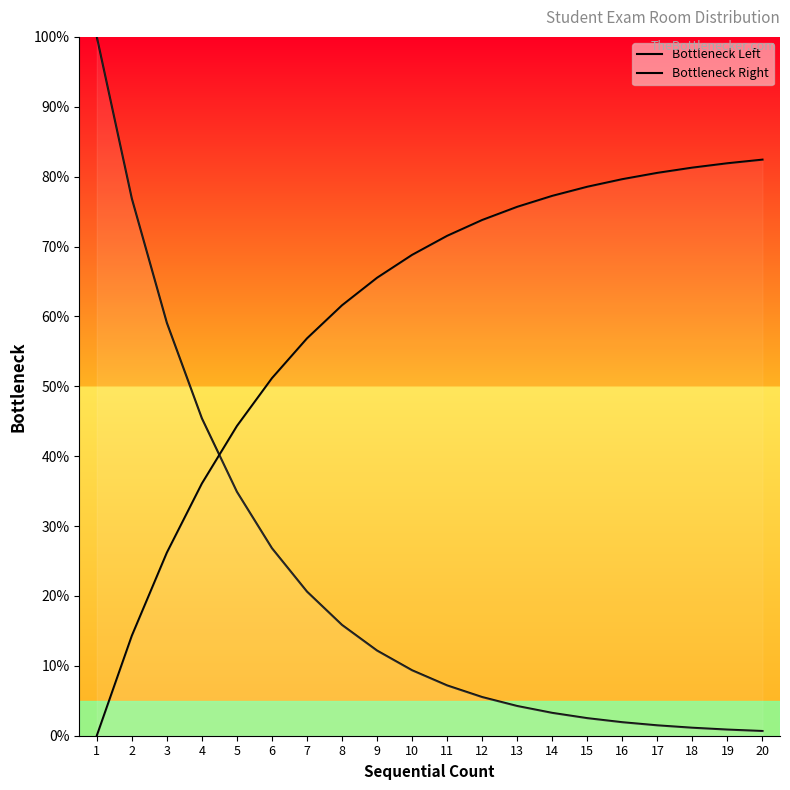

What value does the Bottleneck Right series have at 10?

68.8